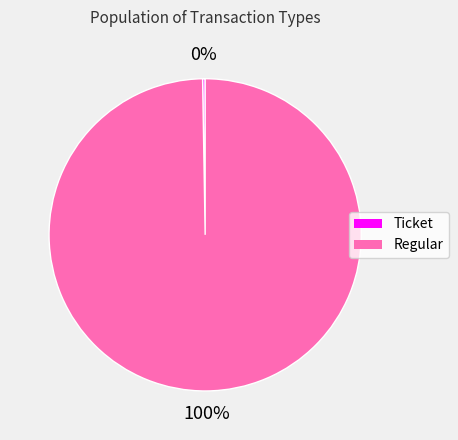

Which category has the biggest portion of the pie?

Regular